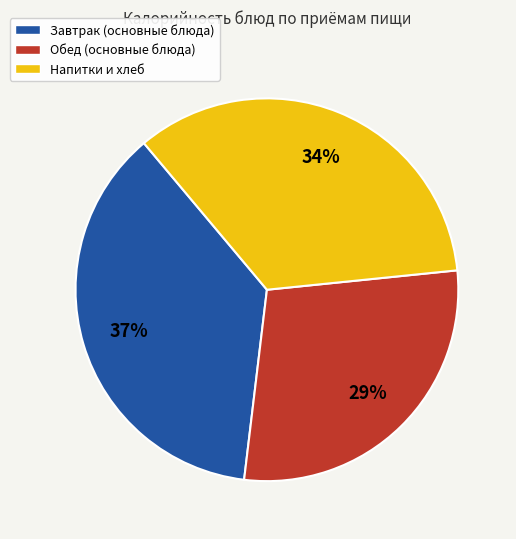

Does any single category account for the majority?

No